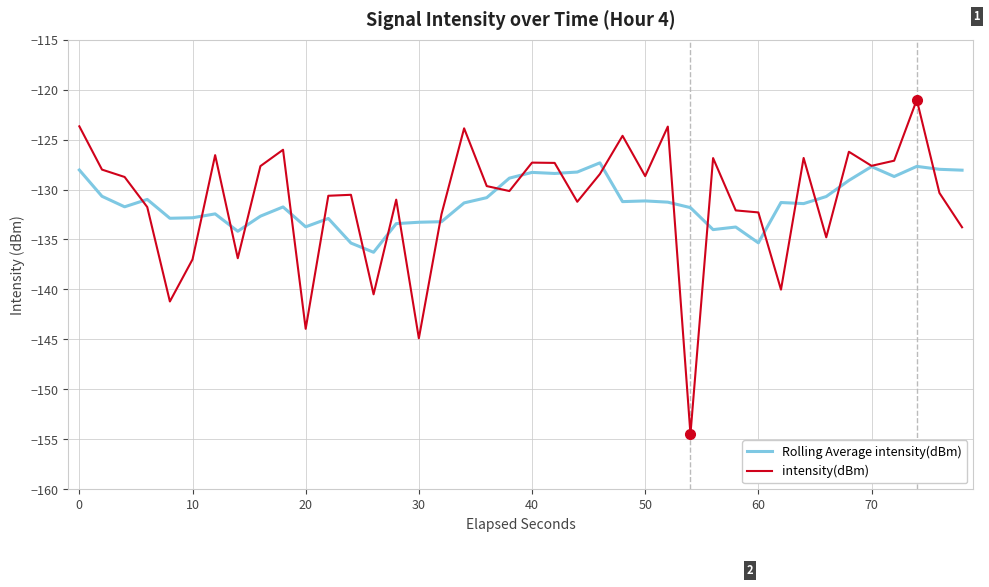

Which series has the widest spread of values?

intensity(dBm)